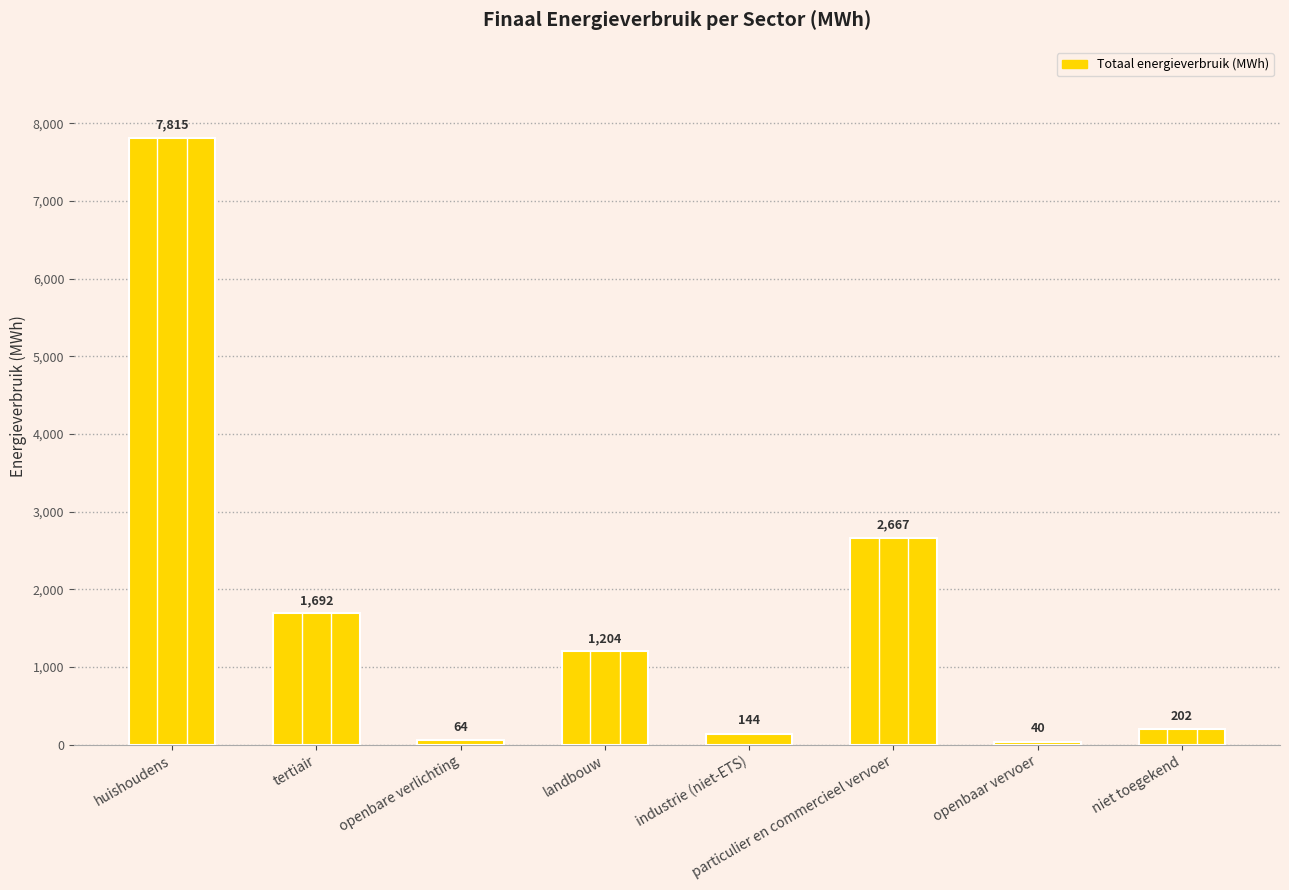

What value does the data have at huishoudens?

7814.8